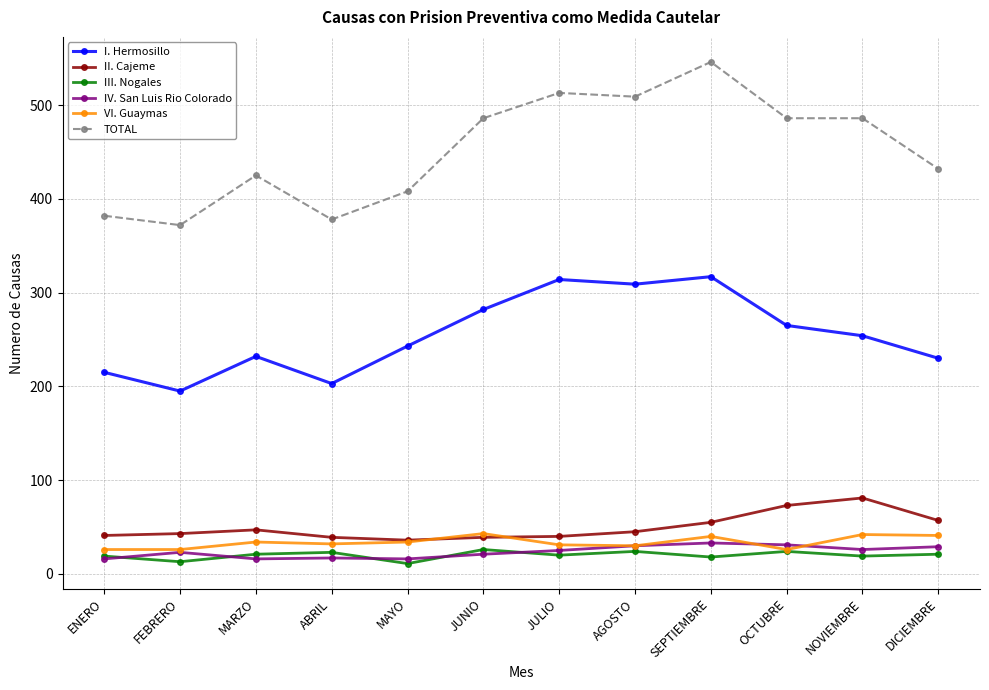

What is the average value of the TOTAL series?

452